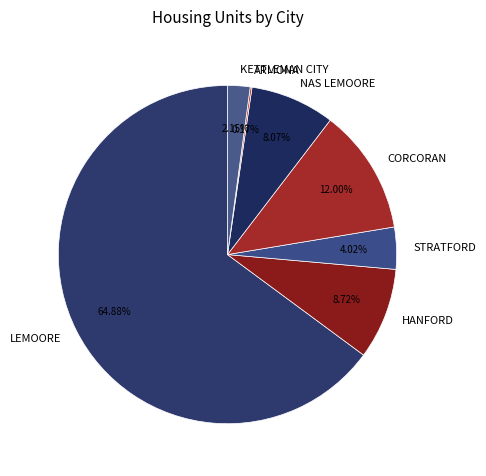

Is it true that STRATFORD is 18% of the pie?

False